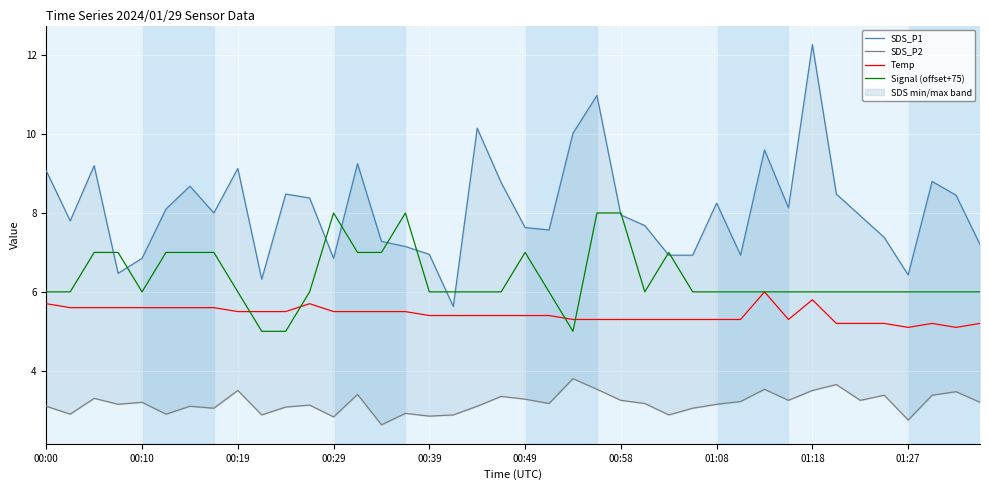

What is the maximum value for Temp?

6.0